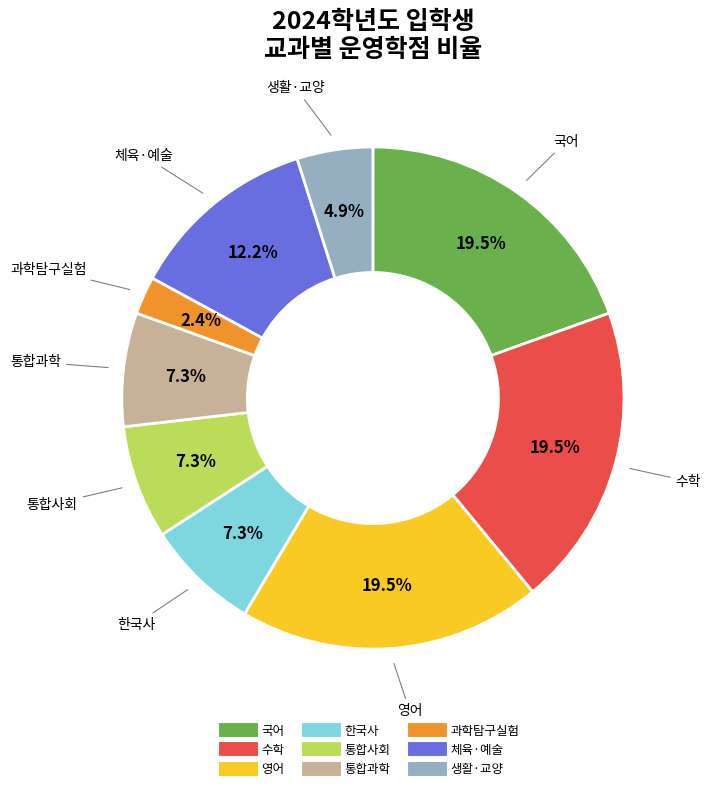

Is there a majority slice in this chart?

No